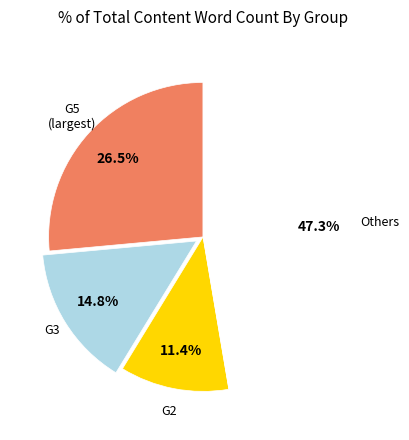

Is there any slice that represents more than half of the pie?

No